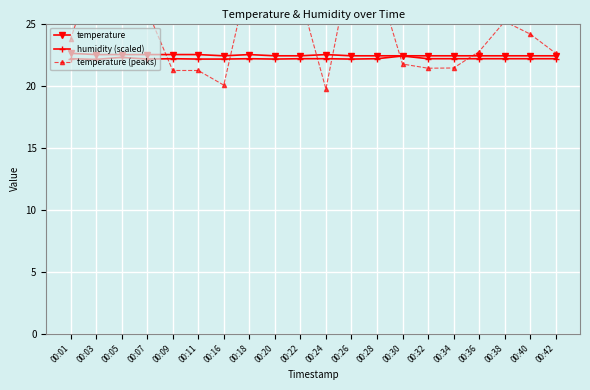

Between 00:36 and 00:32, which is larger?

00:36